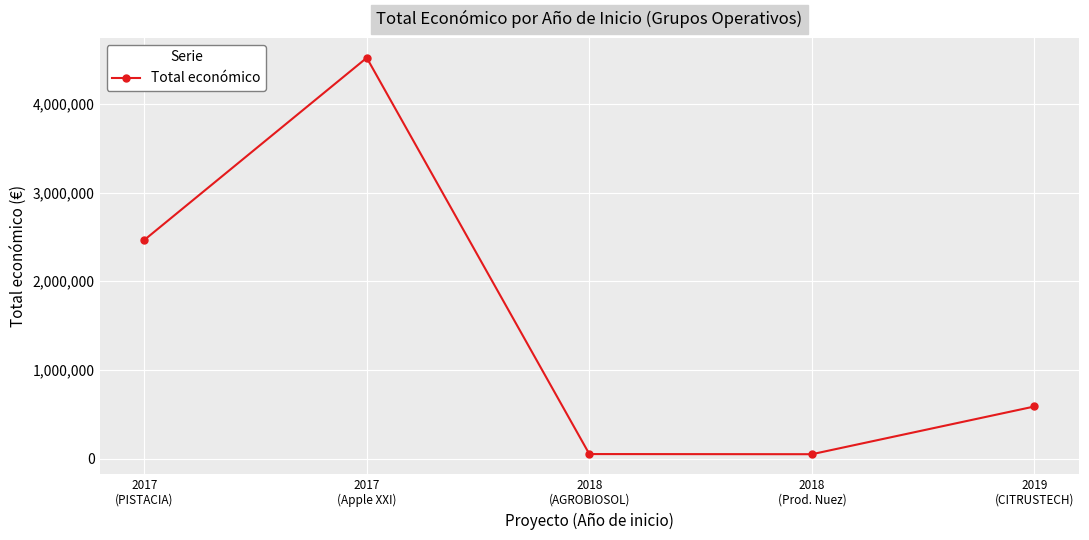

Is it true that the value at 2017
(Apple XXI) is 6124617?

False